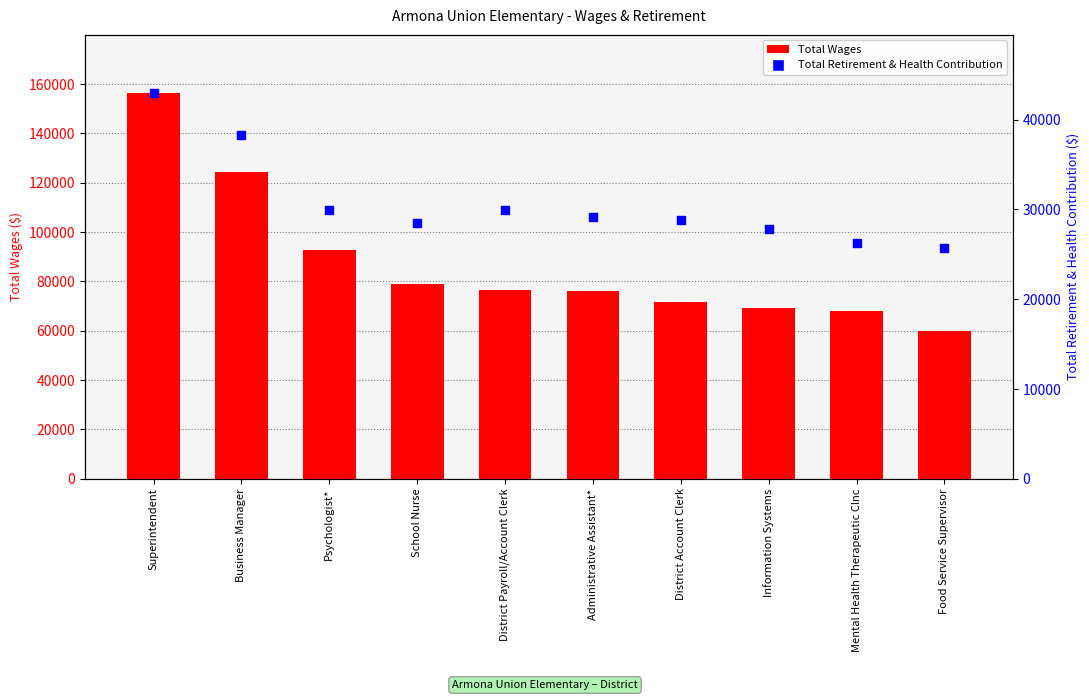

At which category is the sum across all series the highest?

Superintendent